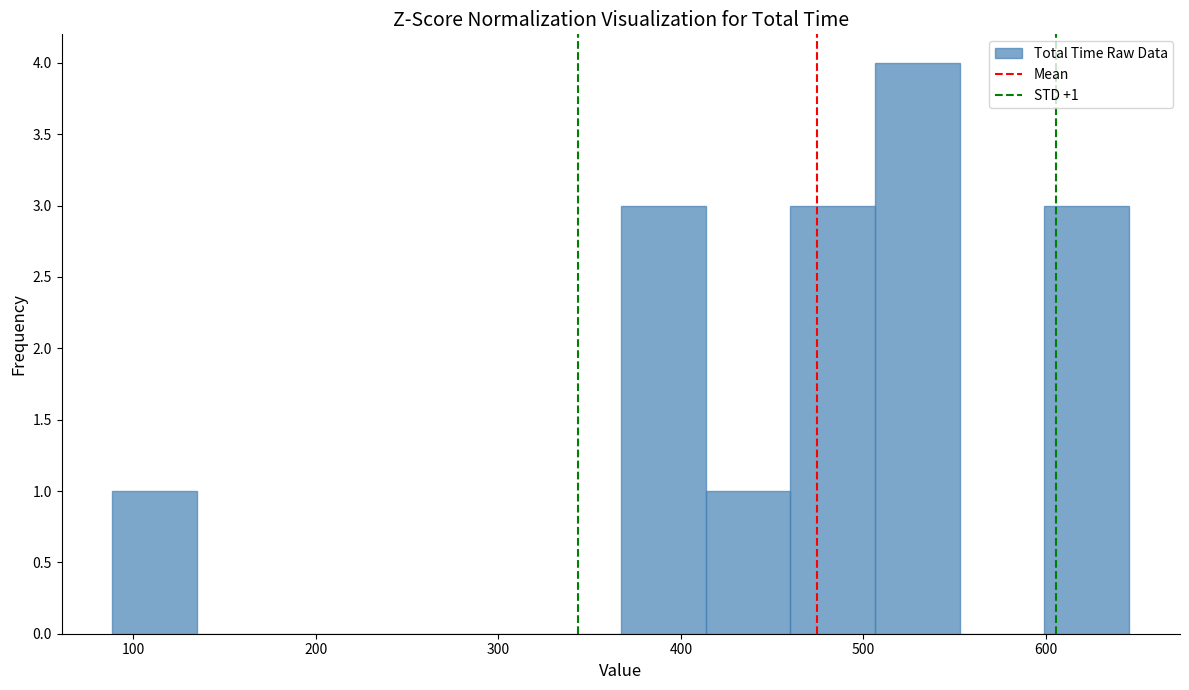

Which range on the x-axis has the tallest bar?

510 to 550